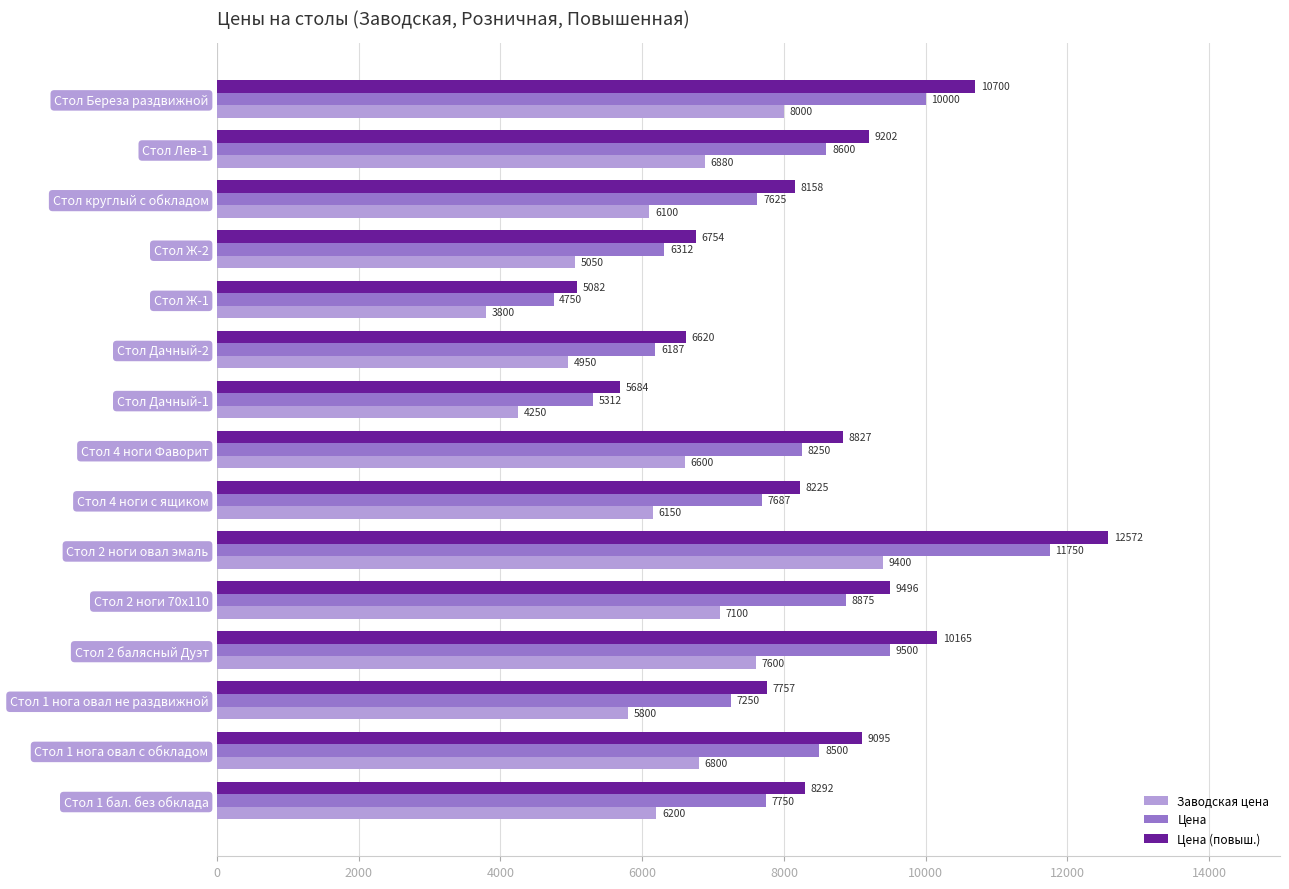

Rank the series at Стол 1 нога овал с обкладом from highest to lowest value.

Цена (повыш.), Цена, Заводская цена